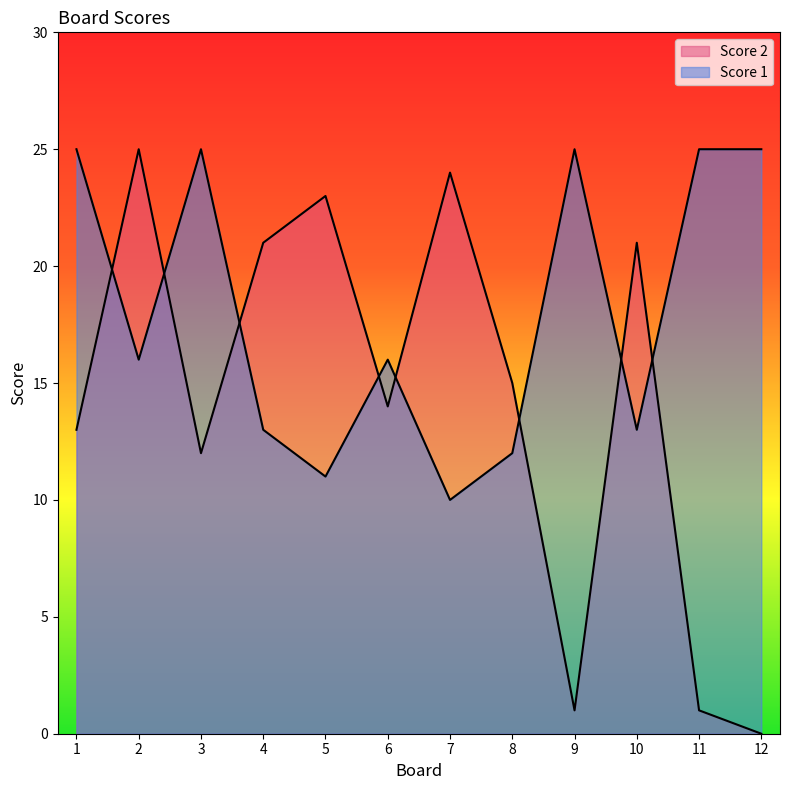

At which label does Score 2 first exceed 15?

2